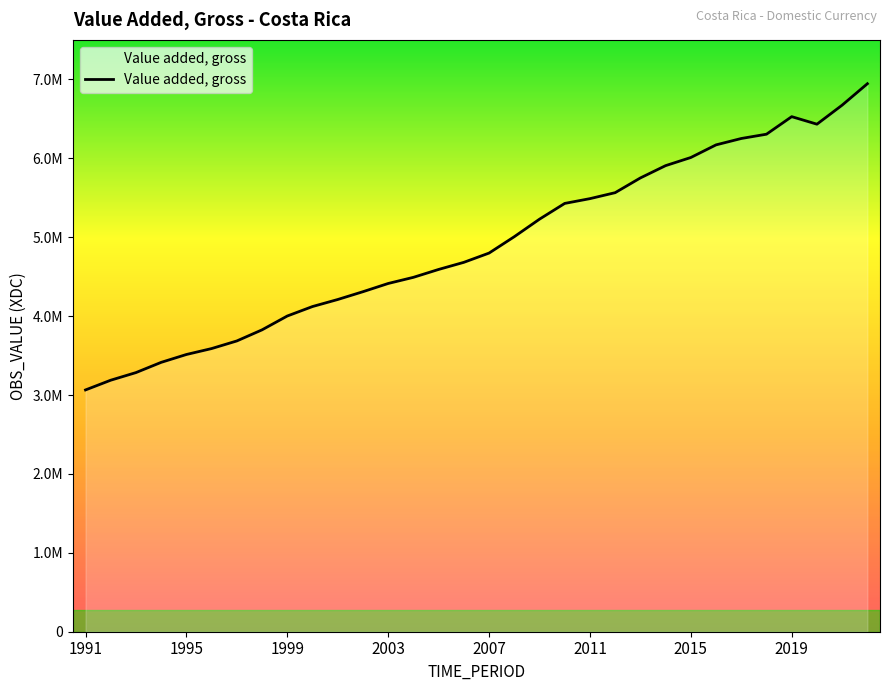

Where does the data first go above 4799654?

2008